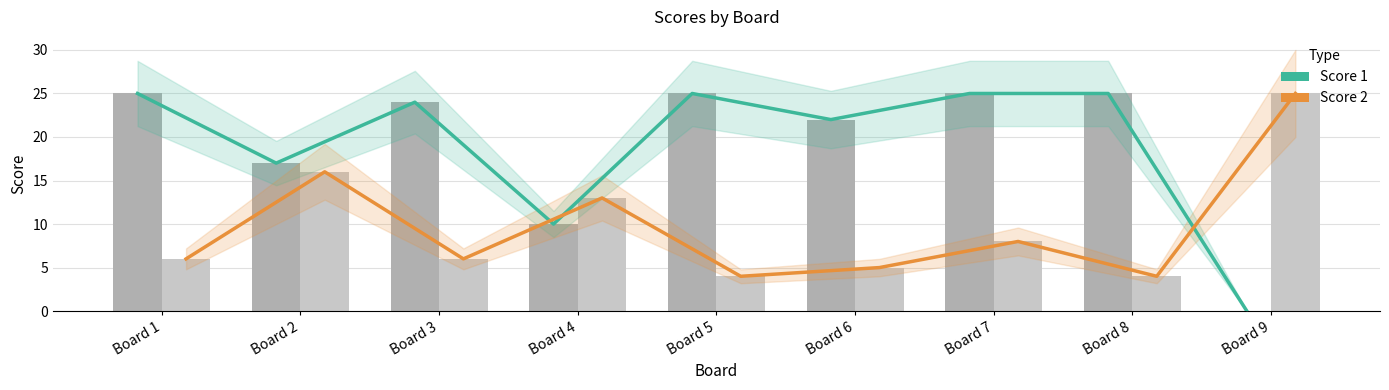

What is the sum of the Score 1 values at Board 5 and Board 6?

47